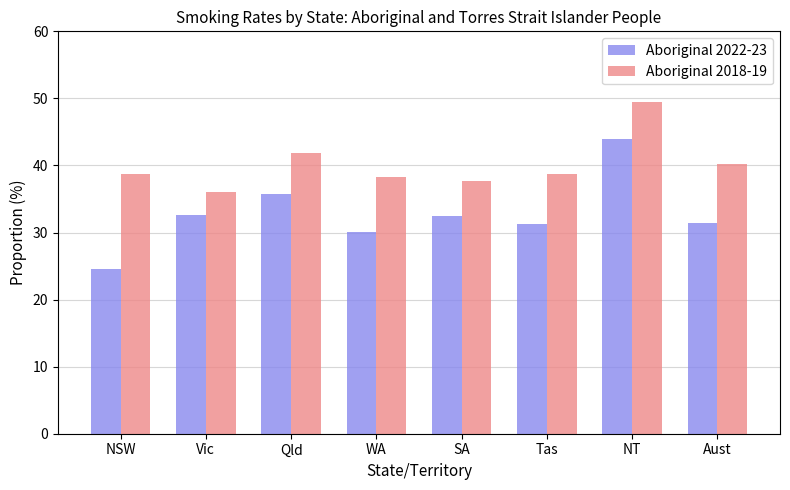

What position from the left is Aust?

8